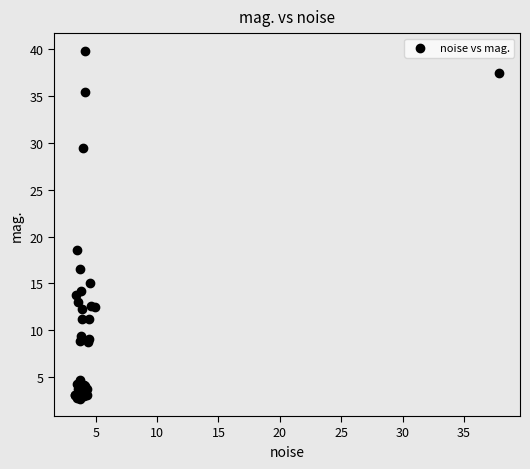

What Y value in the scatter plot is closest to 21?

18.6